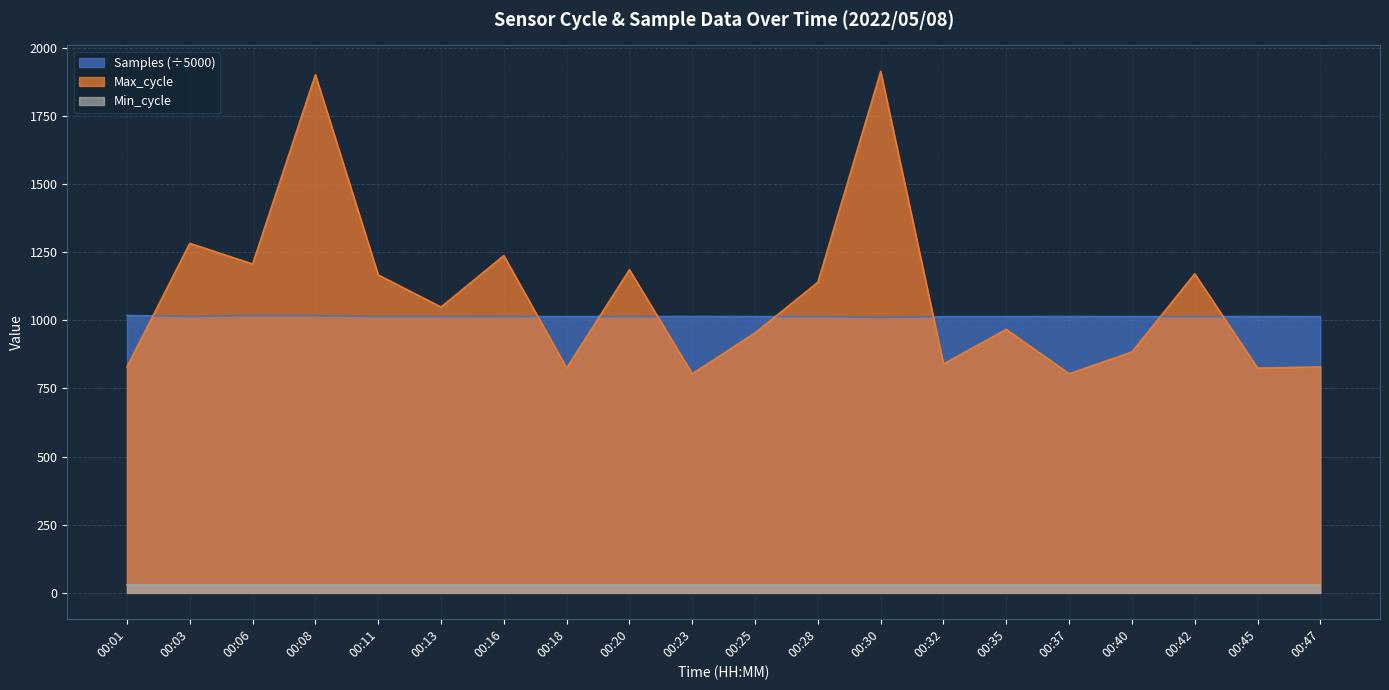

Which series has the largest total across all categories?

Max_cycle